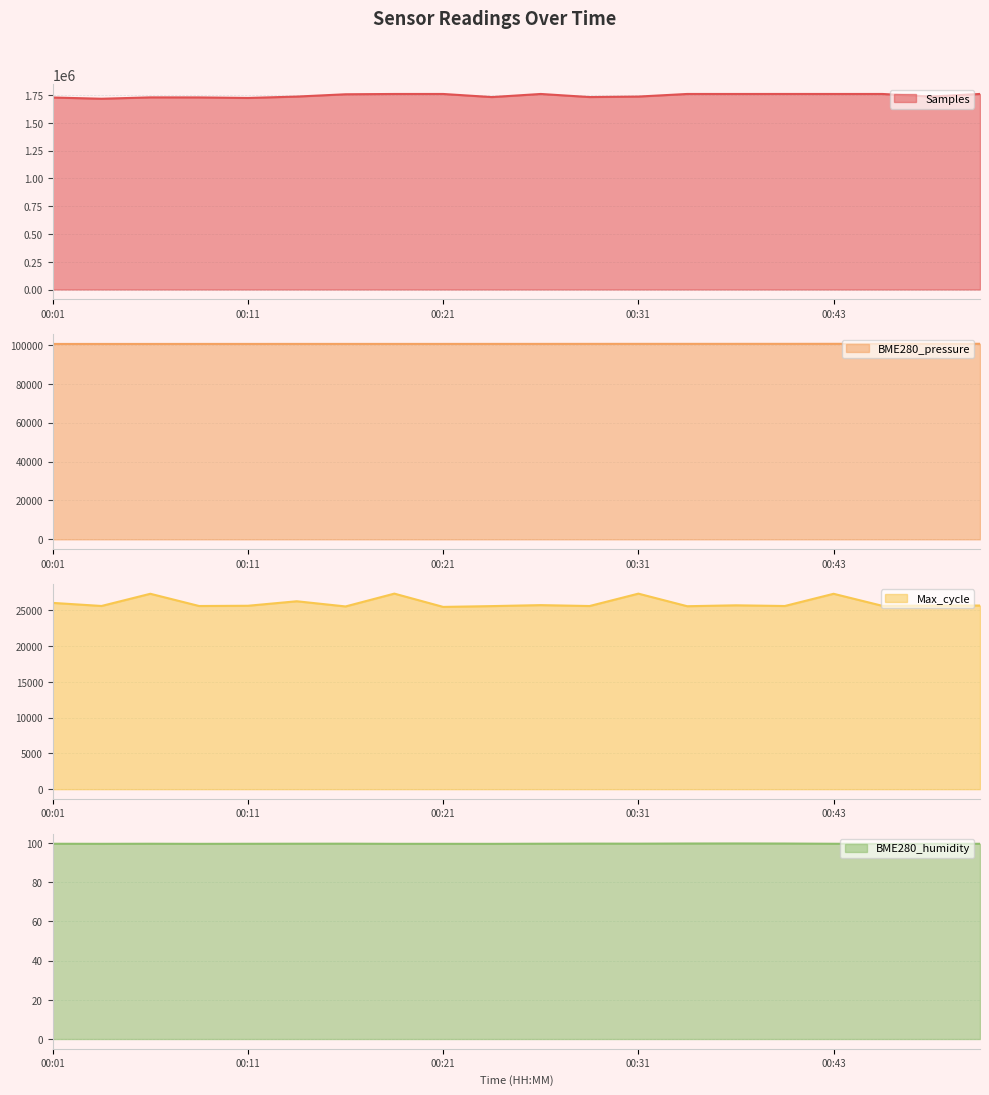

Where is BME280_pressure nearest to the value 100545?

00:28